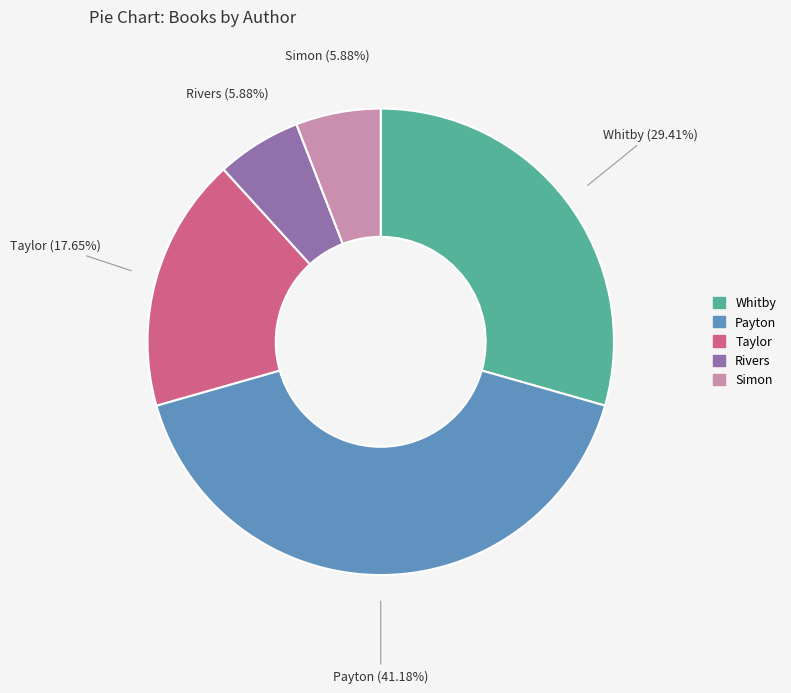

Does any single category account for the majority?

No